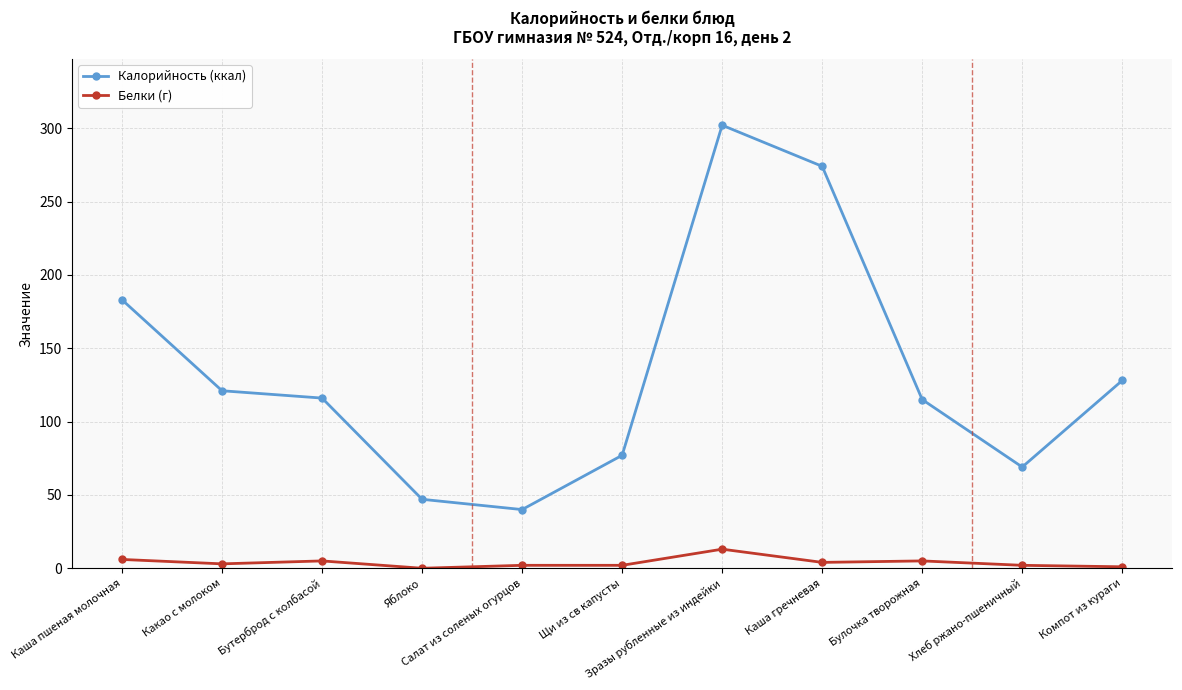

Count the number of data series in this chart.

2